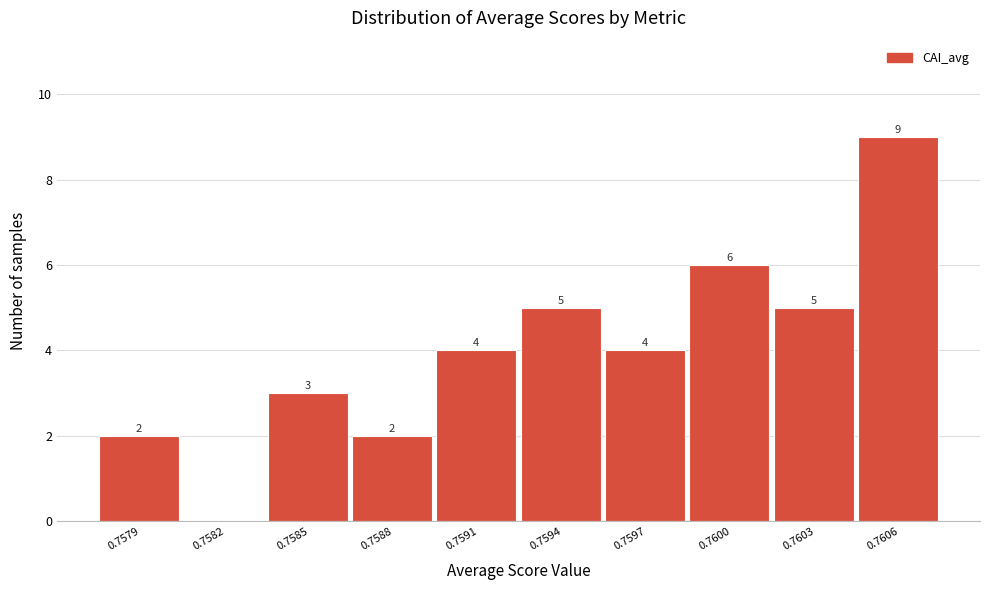

Reading left to right, extract all data points from this chart.

0.7579=2	0.7582=0	0.7585=3	0.7588=2	0.7591=4	0.7594=5	0.7597=4	0.7600=6	0.7603=5	0.7606=9